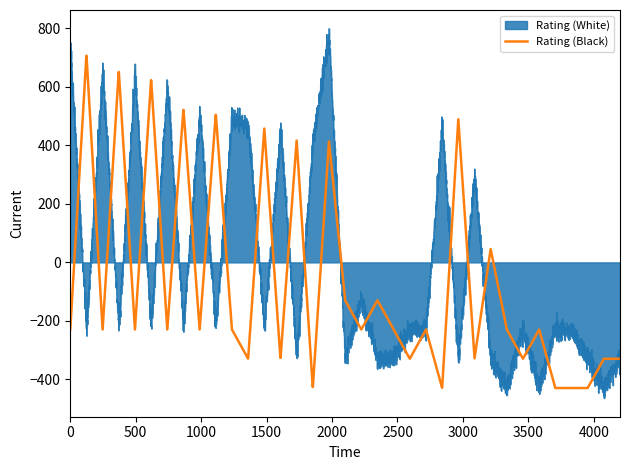

How many times do Rating (Black) and Rating (White) cross each other?

25